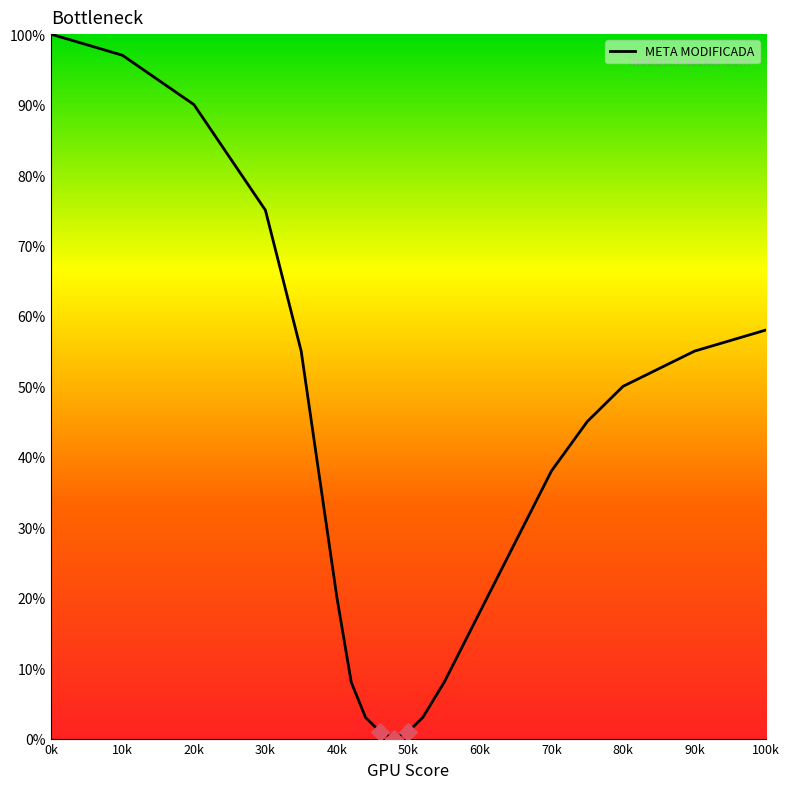

What is the greatest value displayed?

100